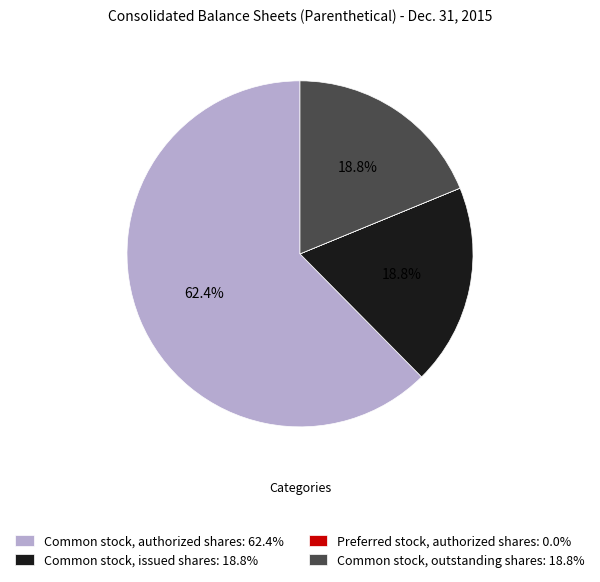

To the nearest percent, what is the difference between the Common stock, issued shares and Common stock, authorized shares slice percentages?

44%